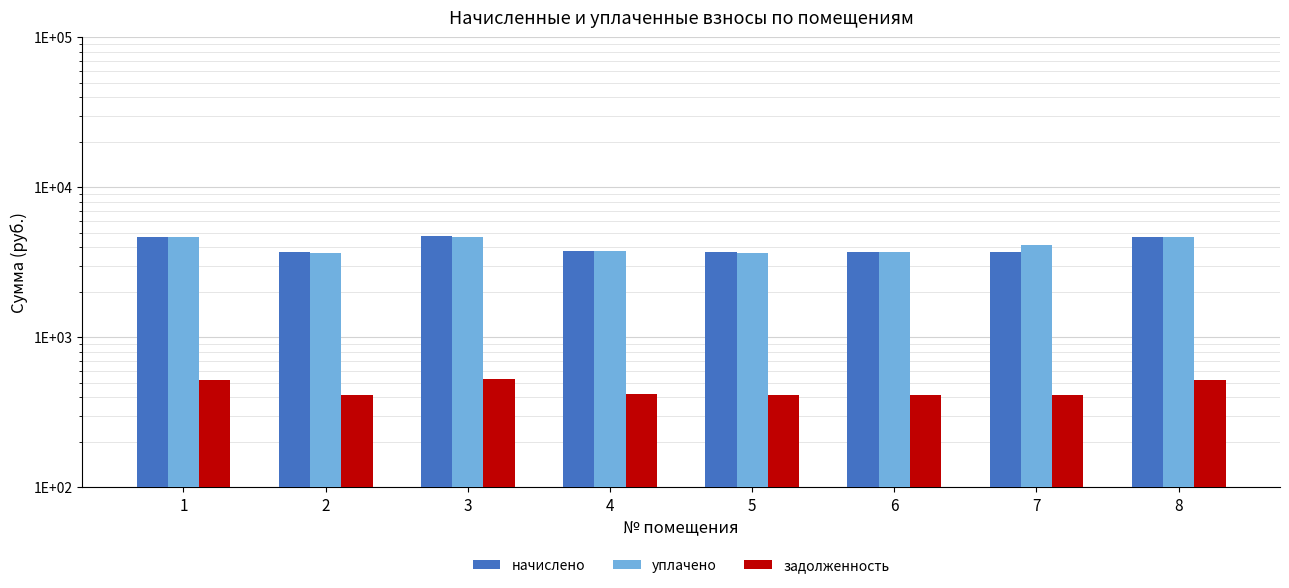

Rank the categories by начислено value from lowest to highest.

2, 5, 6, 7, 4, 1, 8, 3